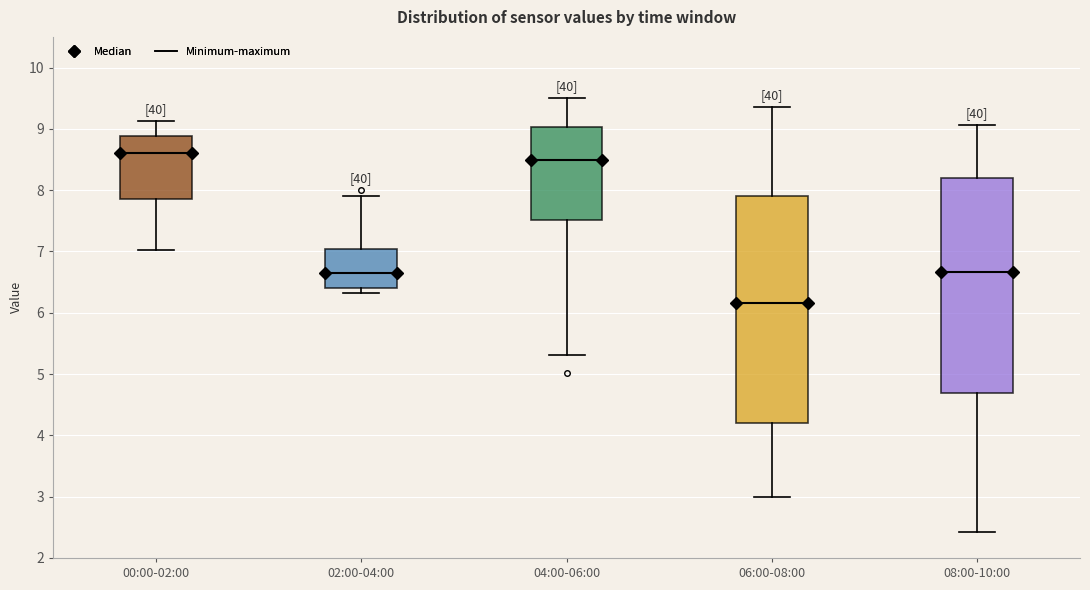

Where is the upper edge of the box for 04:00-06:00 on the y-axis? The values are not printed on the chart, so give them approximately, as read against the axis.

9.0